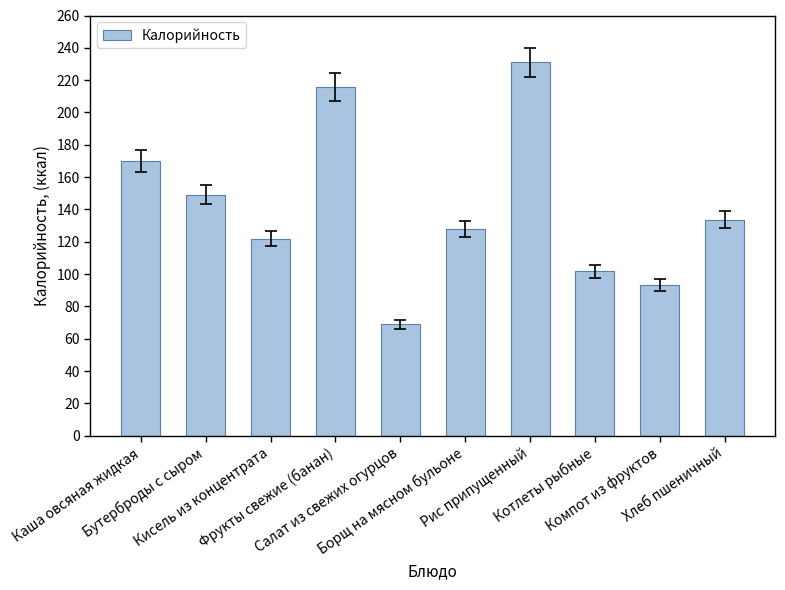

Read the value at Фрукты свежие (банан).

216.0